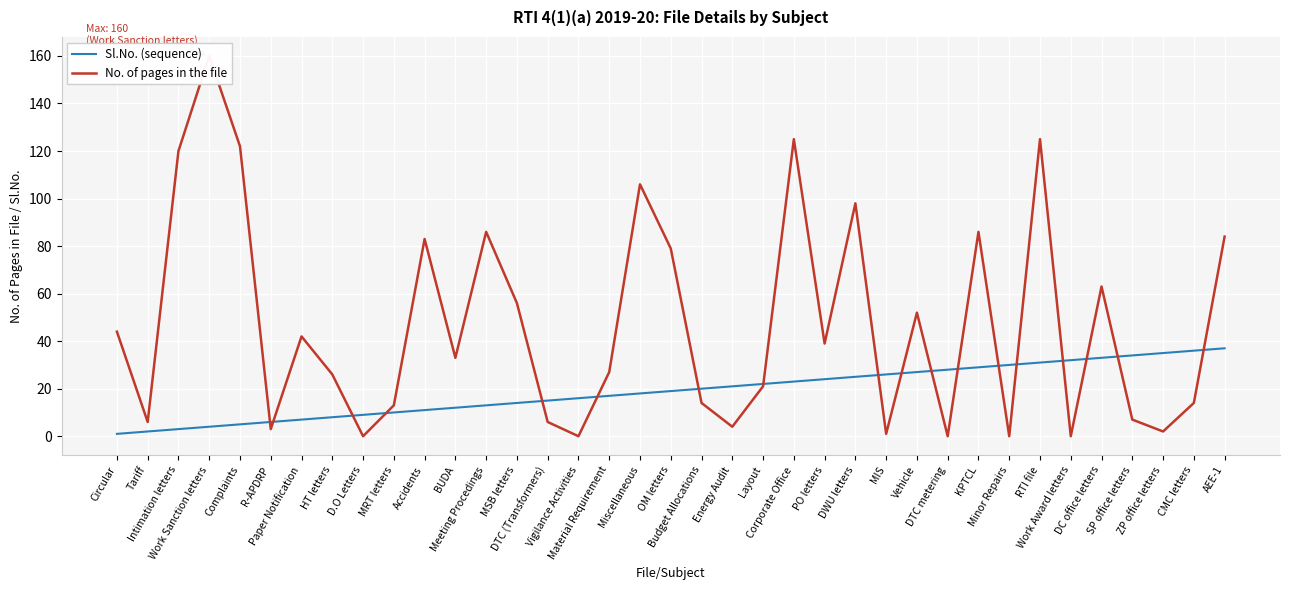

What is the sum of the No. of pages in the file values at Paper Notification and RTI file?

167